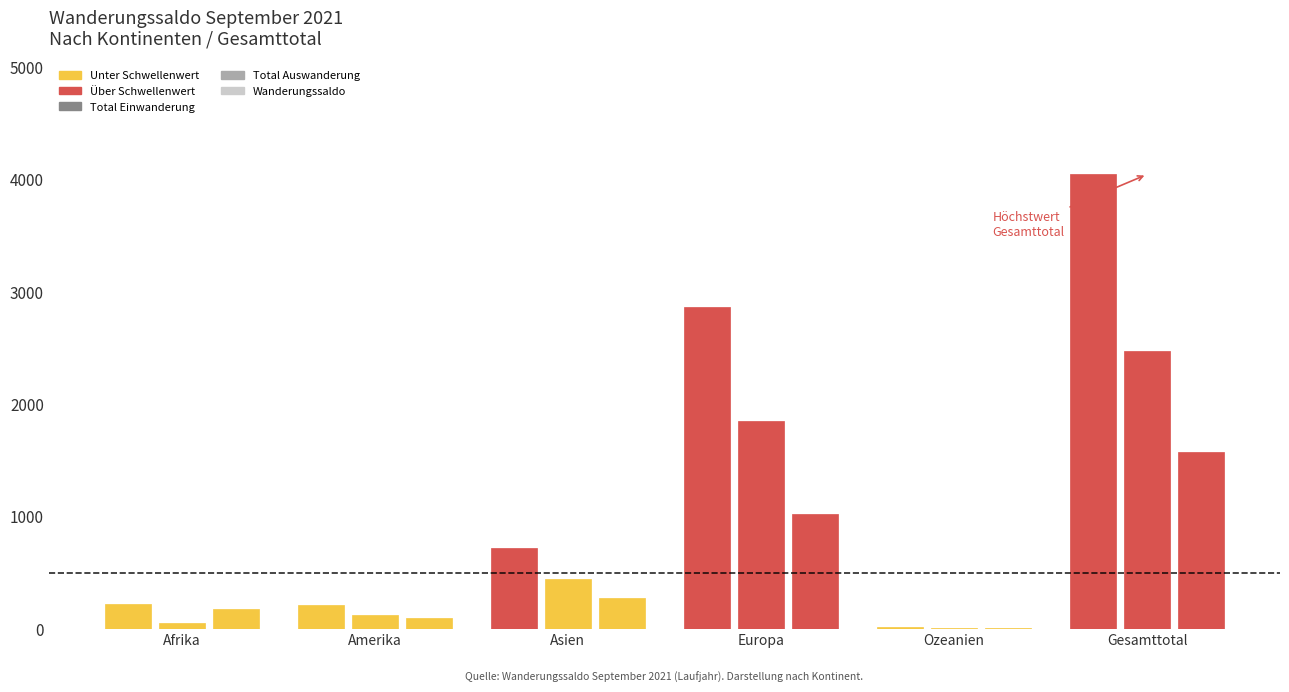

Count the number of categories in the chart.

6